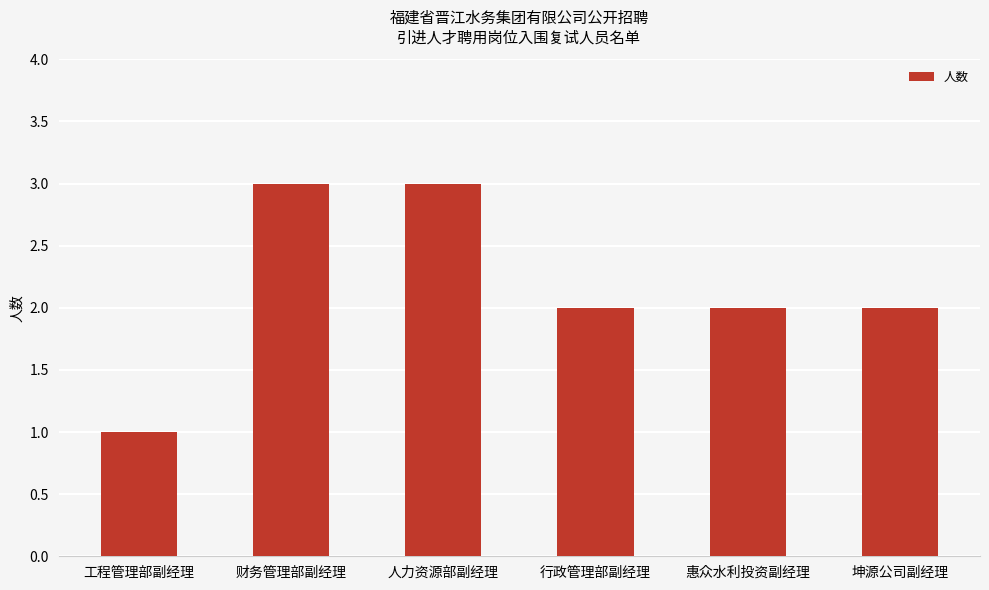

Is it true that the value at 行政管理部副经理 is 2?

True